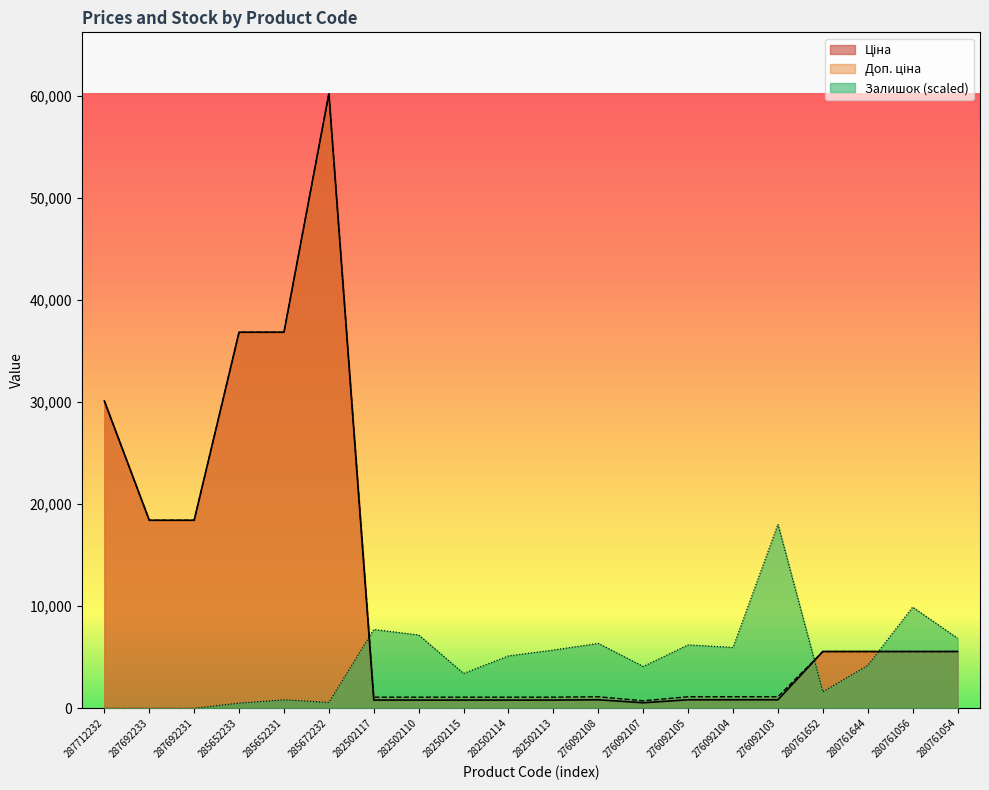

What is the difference between the maximum and minimum values in the Ціна series?

59665.1